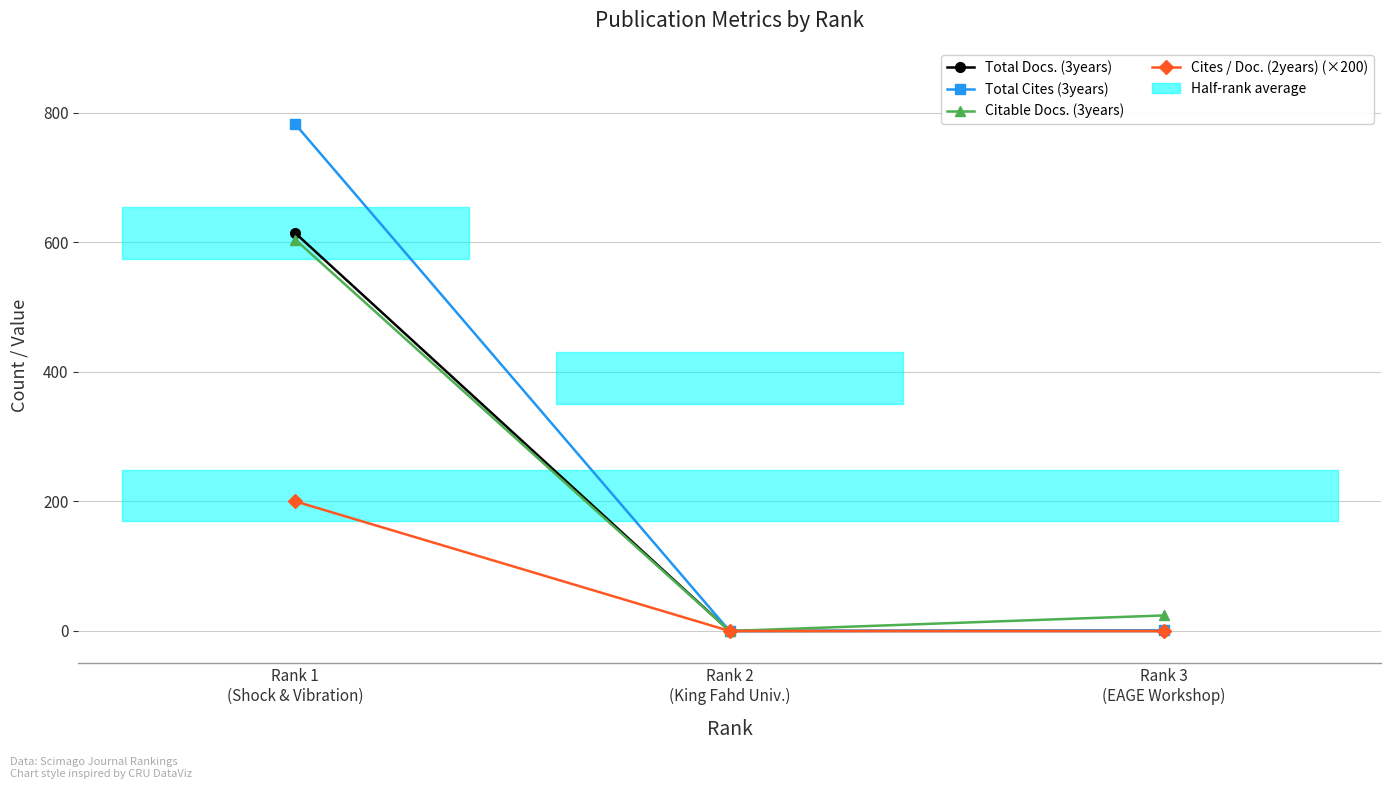

Between Rank 2
(King Fahd Univ.) and Rank 3
(EAGE Workshop), which series saw the biggest shift?

Citable Docs. (3years)